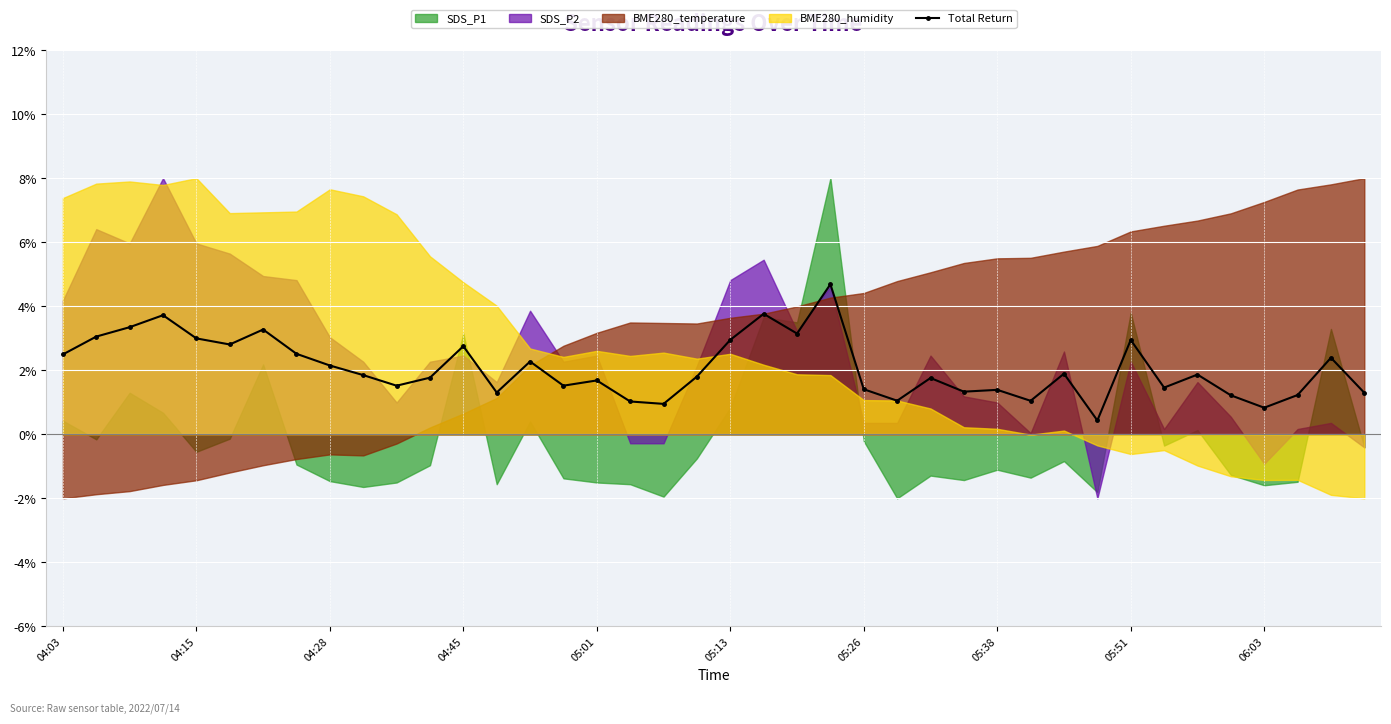

True or false: Total Return has a value of 3.0 at 04:15.

True